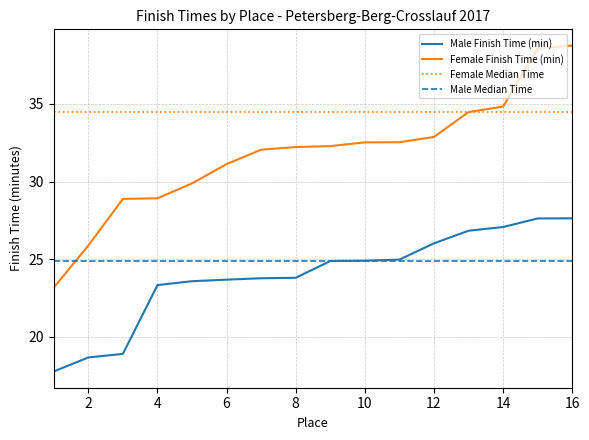

Which series changed the most between 3 and 16?

Female Finish Time (min)